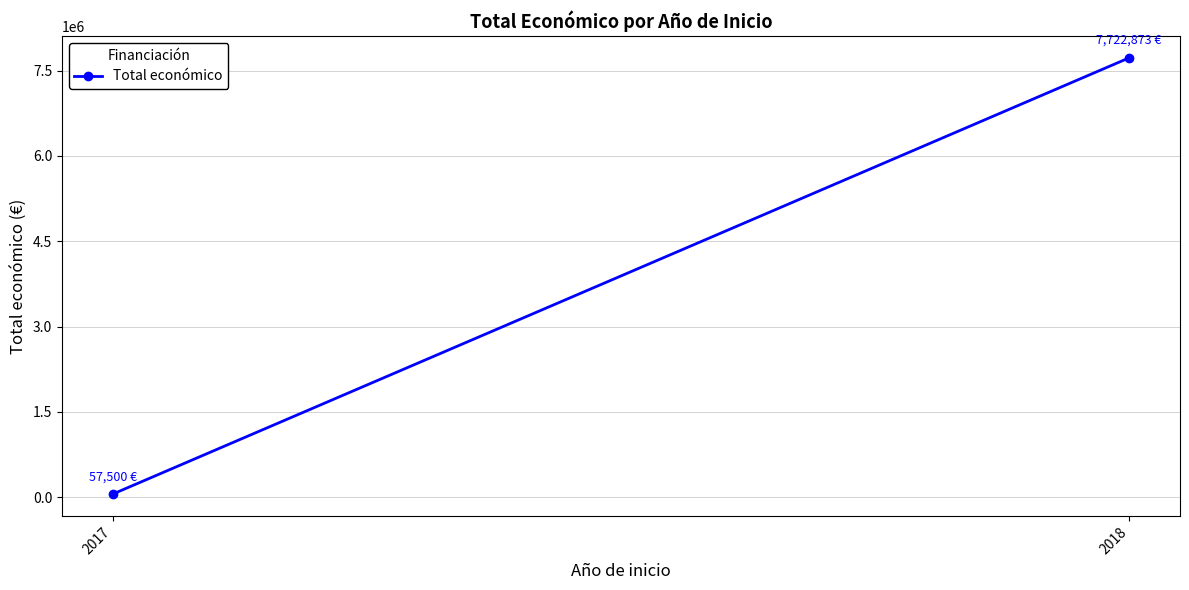

What is the average value?

3890186